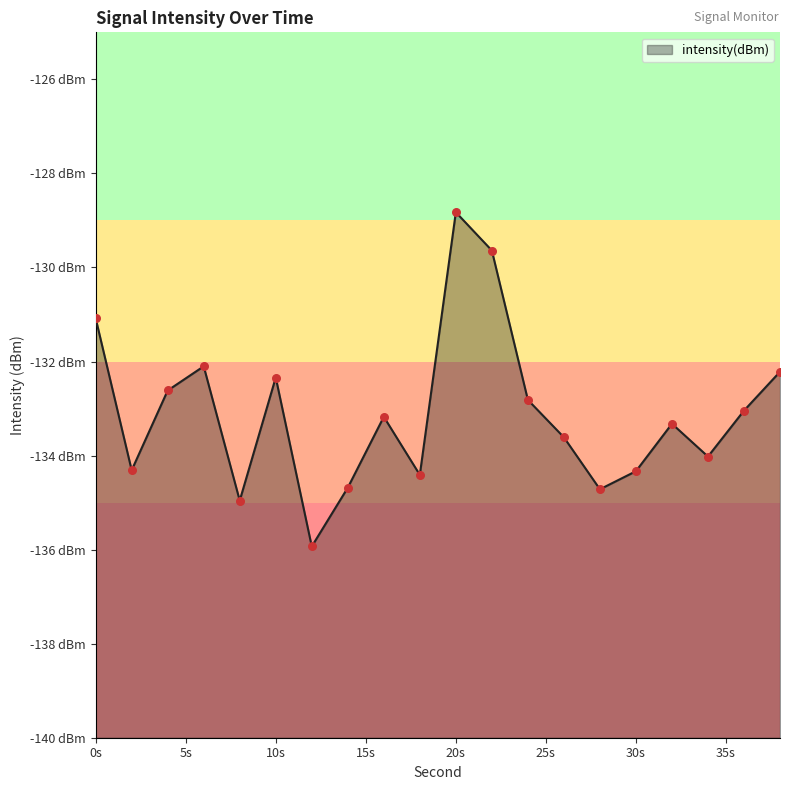

Which has a higher value, 16 or 26?

16